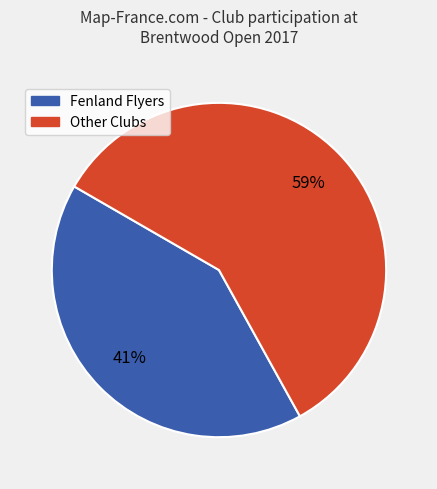

How many segments does this pie chart have?

2